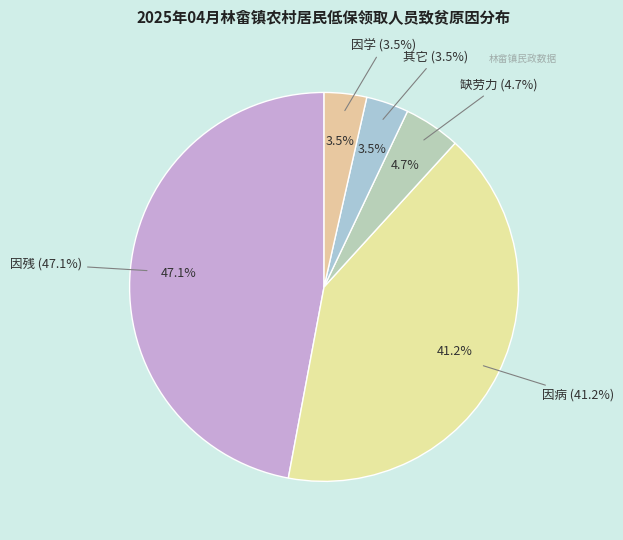

To the nearest percent, what is the difference between the 因病 and 缺劳力 slice percentages?

36%